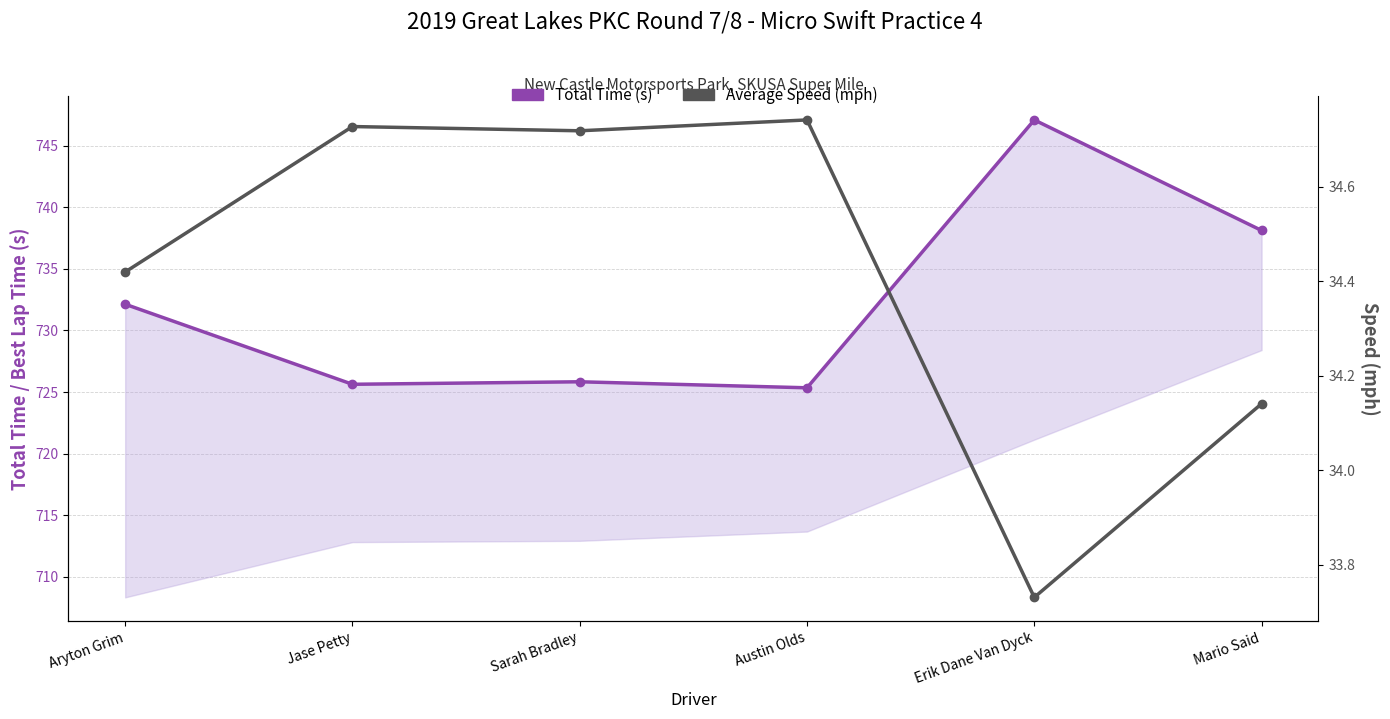

At which label does Average Speed (mph) reach its minimum?

Erik Dane Van Dyck